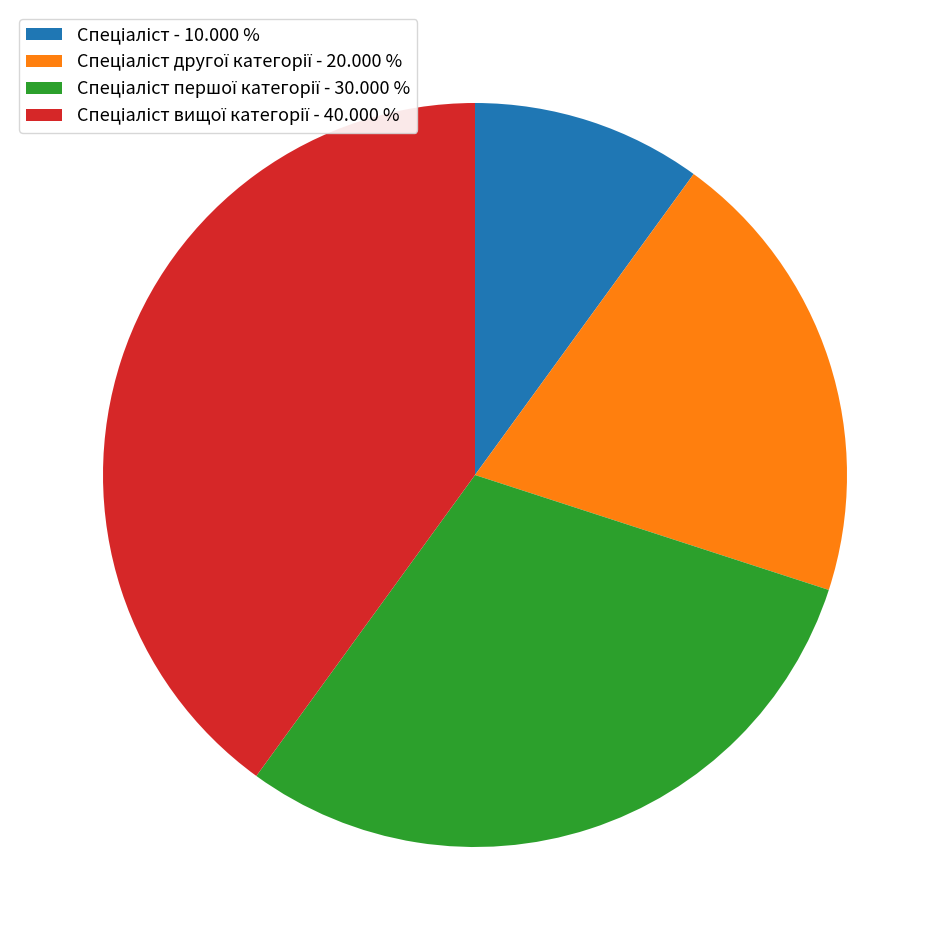

Does any single category account for the majority?

No